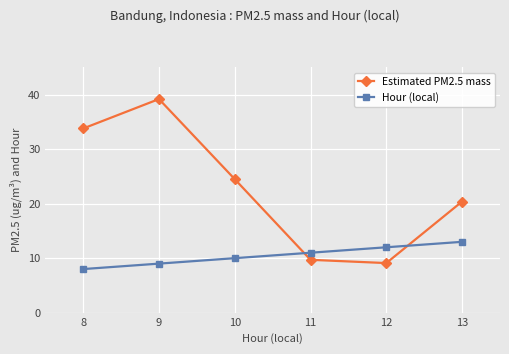

At how many categories does at least one series exceed 29?

2